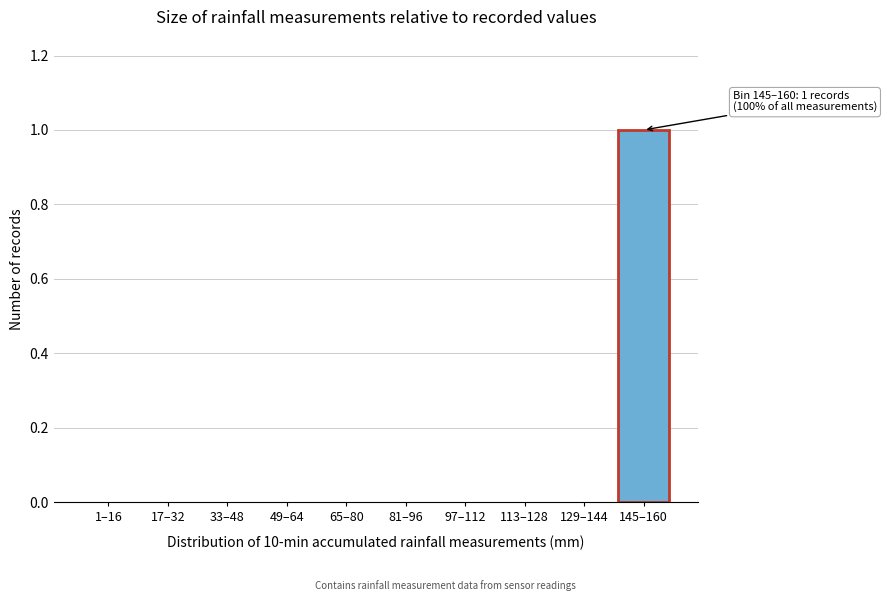

Reading left to right, transcribe all the data shown in this chart.

1–16=0	17–32=0	33–48=0	49–64=0	65–80=0	81–96=0	97–112=0	113–128=0	129–144=0	145–160=1